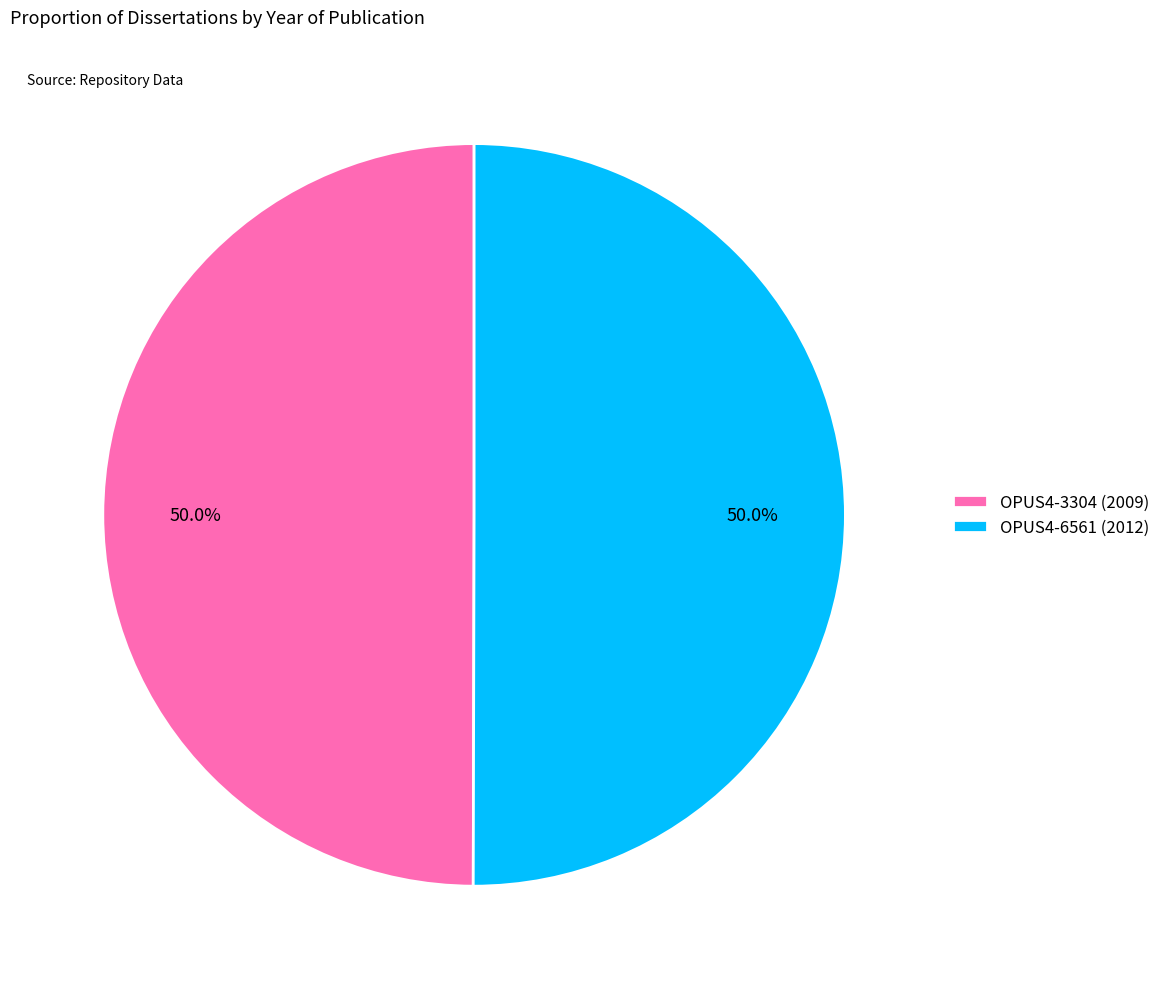

What percentage do OPUS4-6561 and OPUS4-3304 together represent?

100.0%